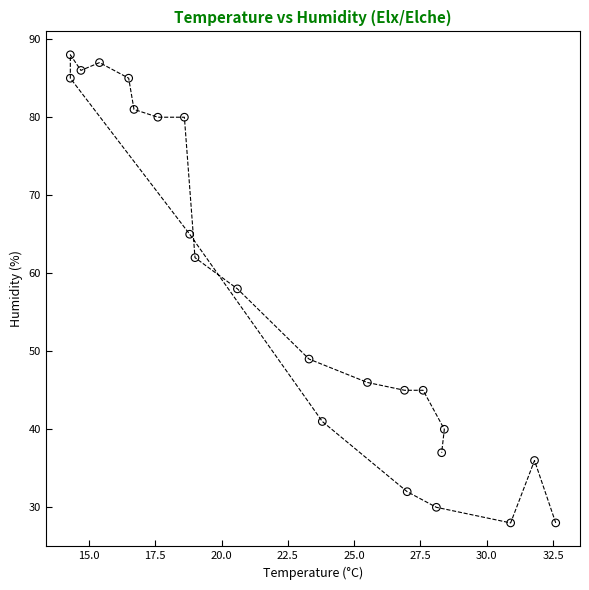

What is the range of Y values (max minus min)?

60